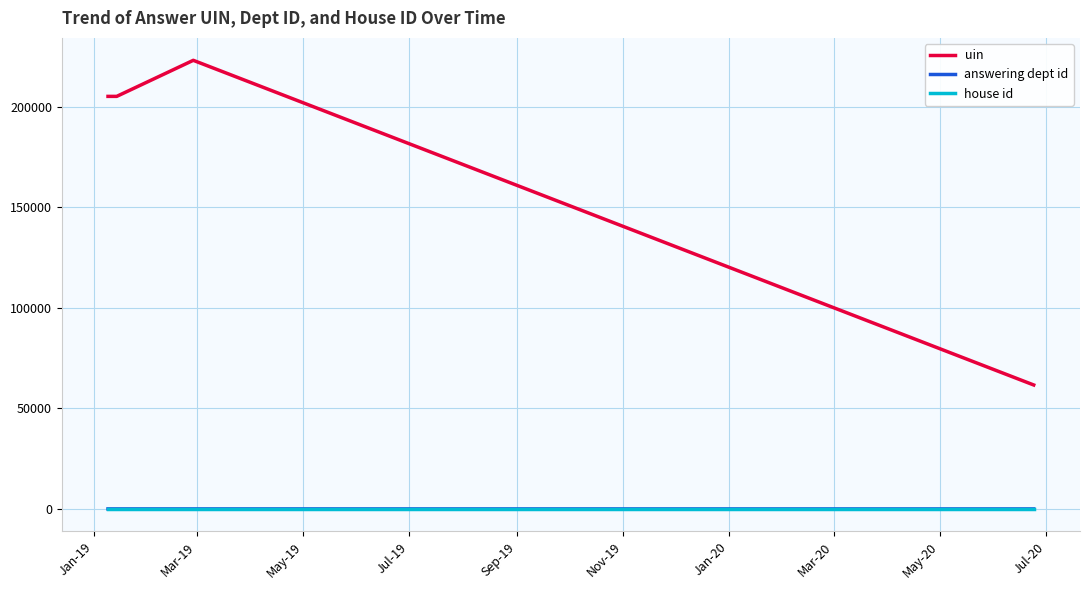

True or false: house id and uin cross at least once.

False